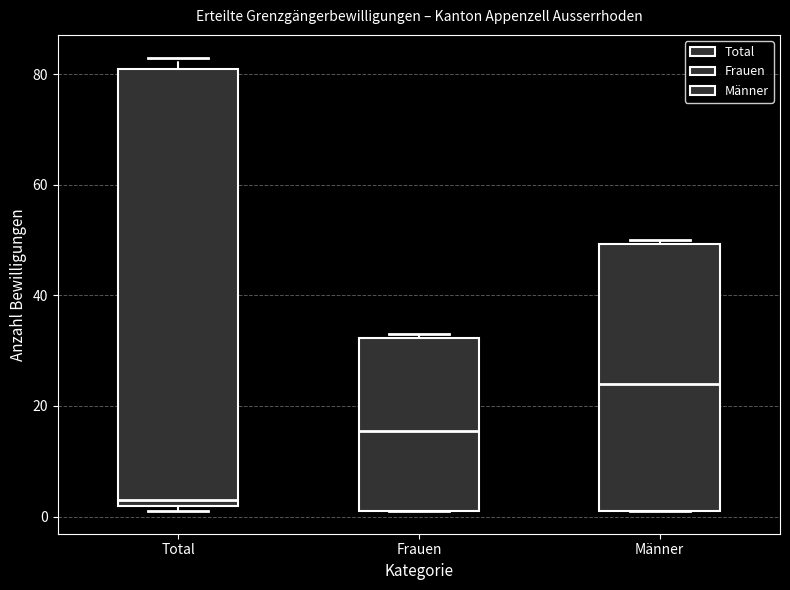

Comparing the boxes themselves (not the whiskers), which one is the tallest?

Total